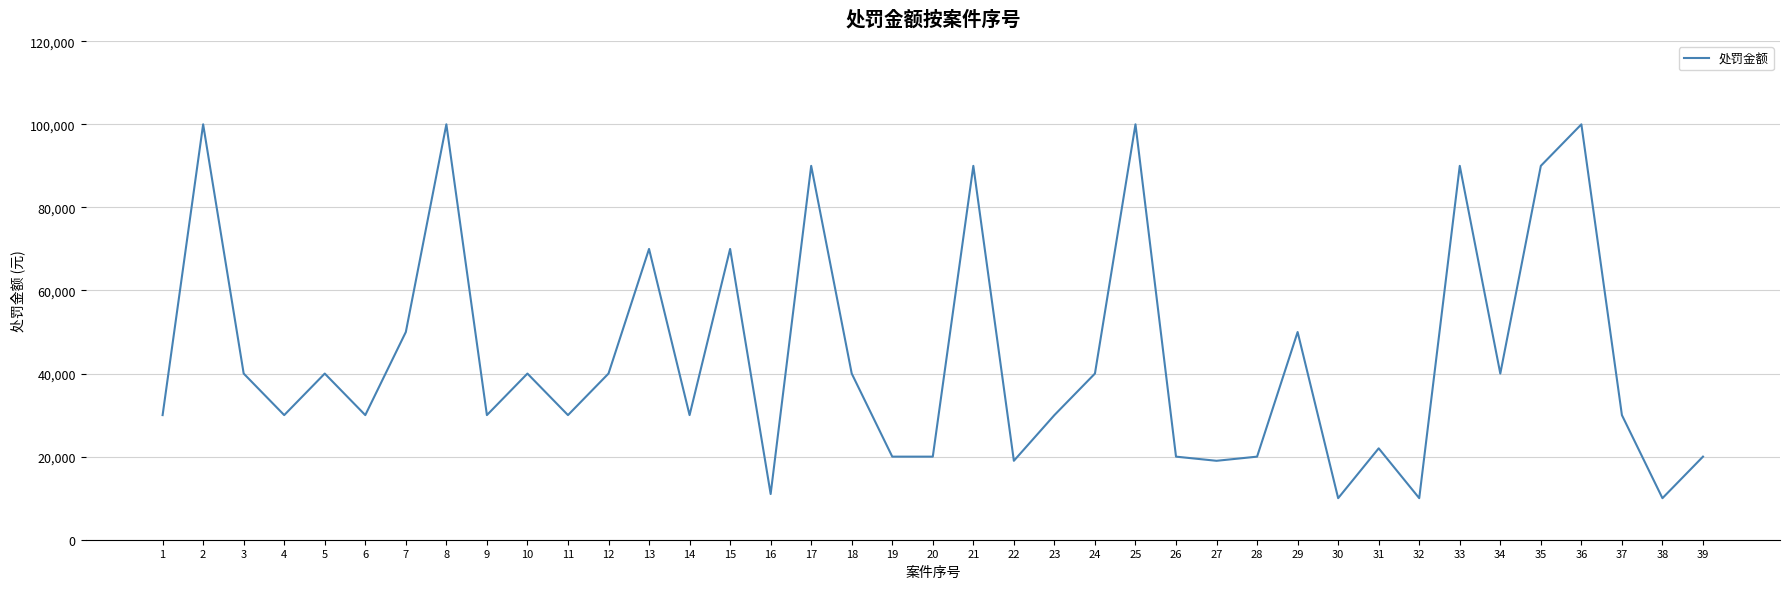

Reading right to left, what are all the values shown in this chart?

20000	10000	30000	100000	90000	40000	90000	10000	22000	10000	50000	20000	19000	20000	100000	40000	30000	19000	90000	20000	20000	40000	90000	11000	70000	30000	70000	40000	30000	40000	30000	100000	50000	30000	40000	30000	40000	100000	30000